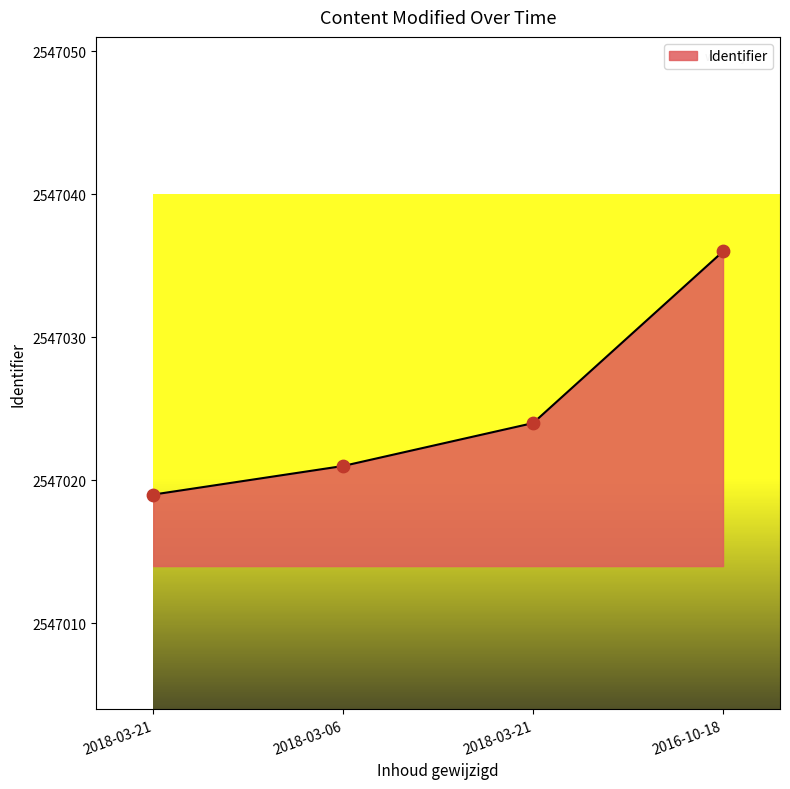

What is the change in value from 2018-03-21 to 2018-03-06?

+2